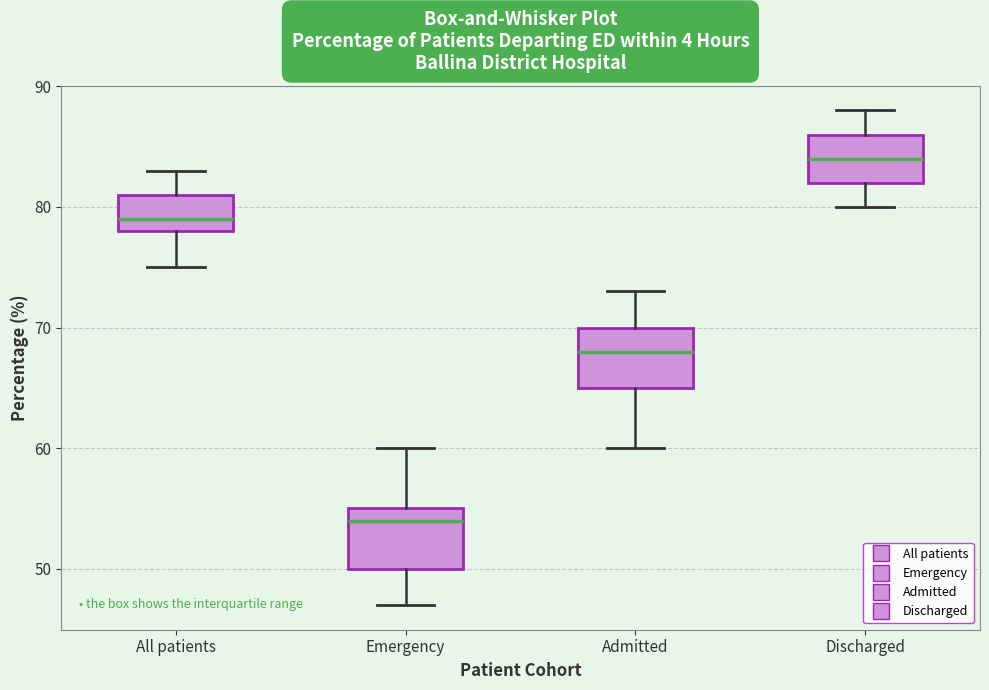

Where is the lower edge of the box for All patients on the y-axis? The values are not printed on the chart, so give them approximately, as read against the axis.

78